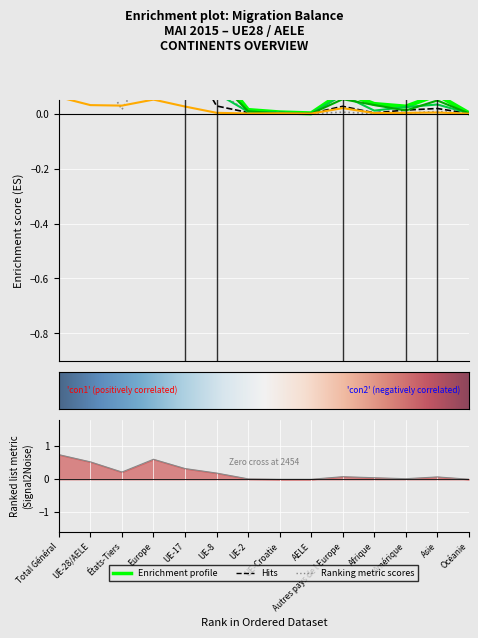

At which category does the chart reach its peak across all series?

Total Général